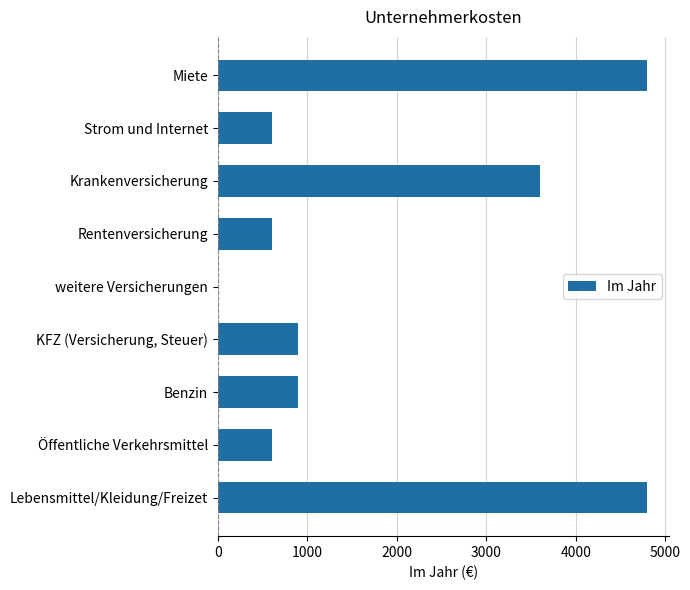

What is the sum of all values?

16800